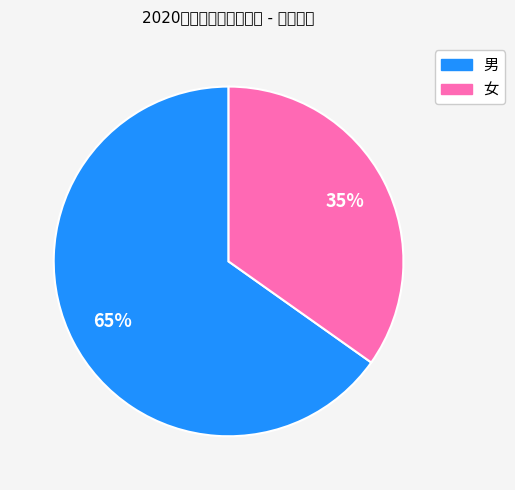

Which slice is the smallest?

女